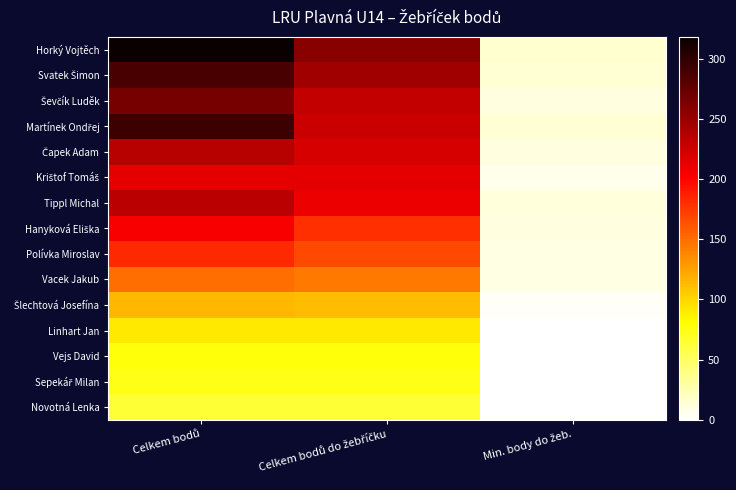

List the series in order of their peak value, lowest first.

Novotná Lenka, Sepekář Milan, Vejs David, Linhart Jan, Šlechtová Josefína, Vacek Jakub, Polívka Miroslav, Hanyková Eliška, Krištof Tomáš, Tippl Michal, Čapek Adam, Ševčík Luděk, Svatek Šimon, Martínek Ondřej, Horký Vojtěch